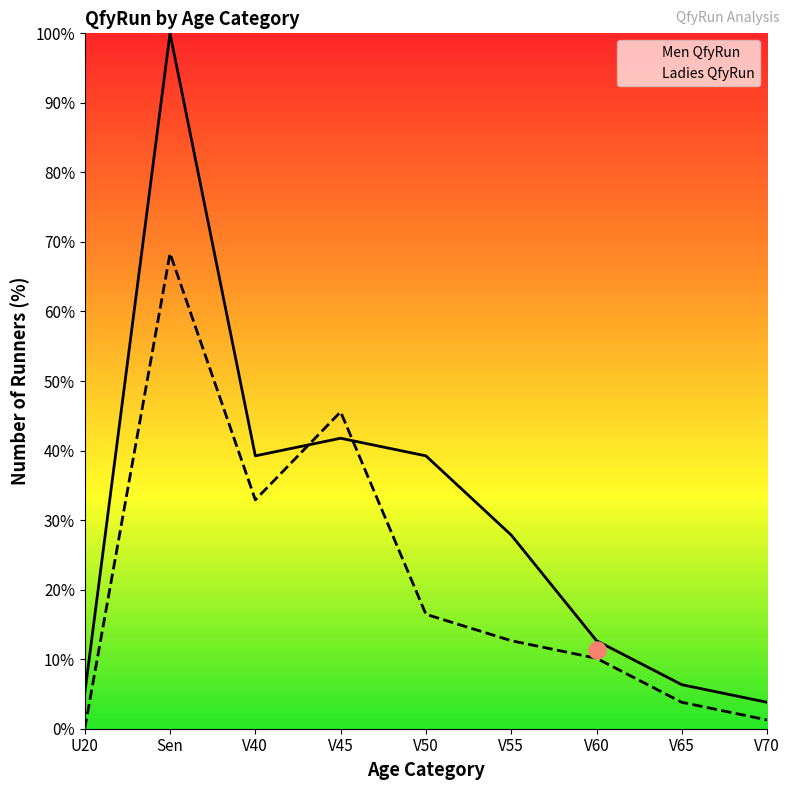

Which series has the largest total across all categories?

Men QfyRun